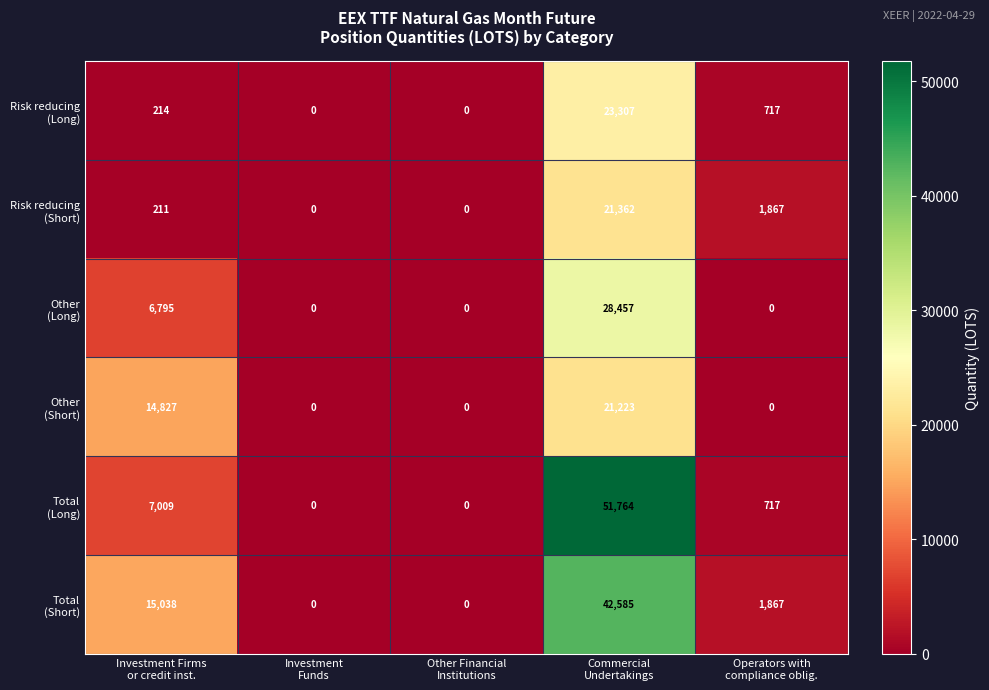

What is the maximum value shown in the chart?

51764